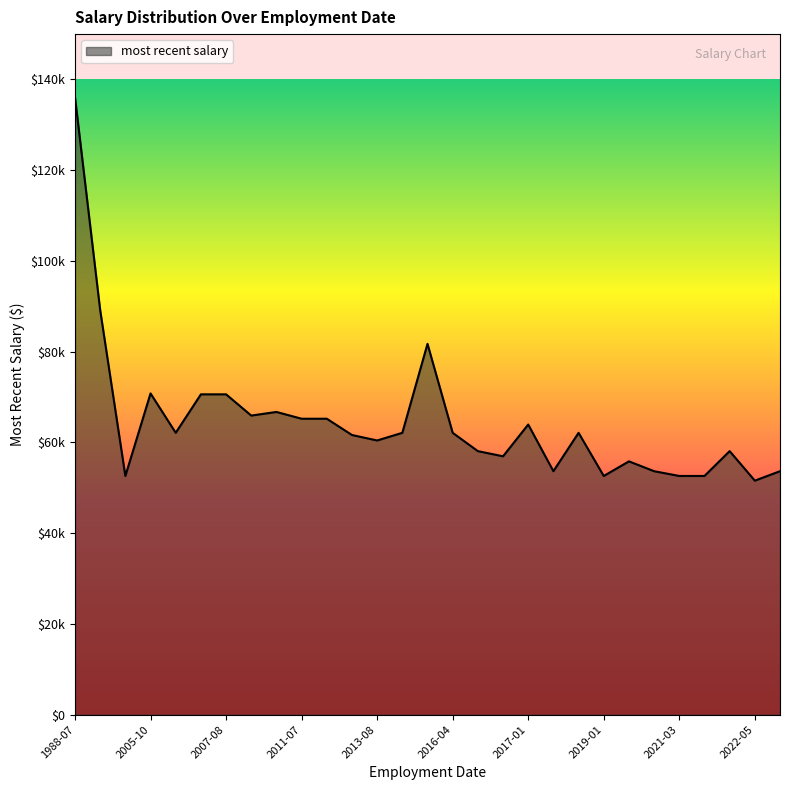

What is the greatest value displayed?

136096.1